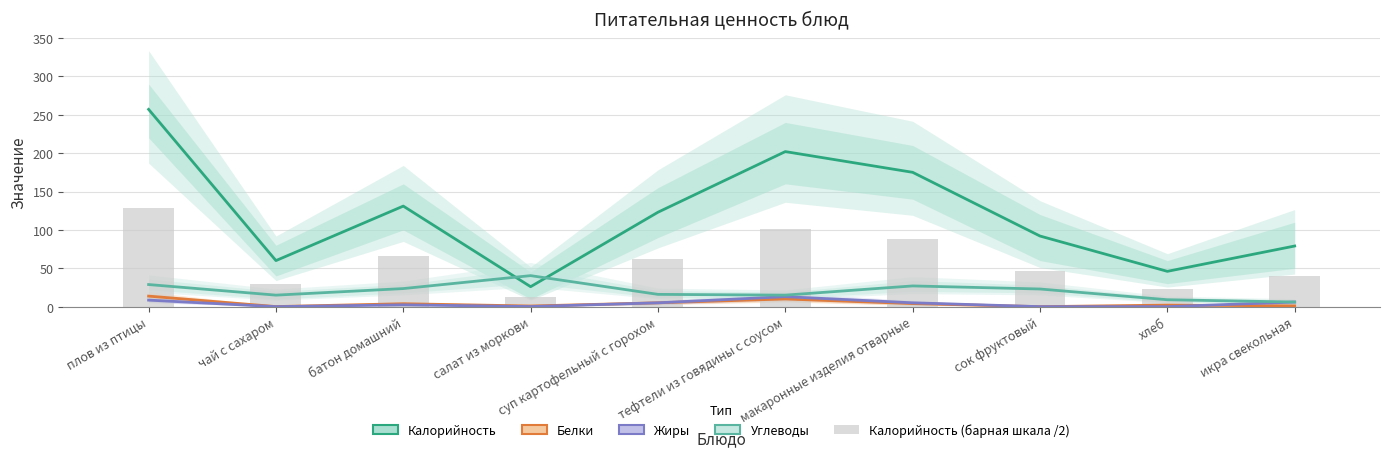

The value of Жиры at плов из птицы is 13.8. True or false?

False